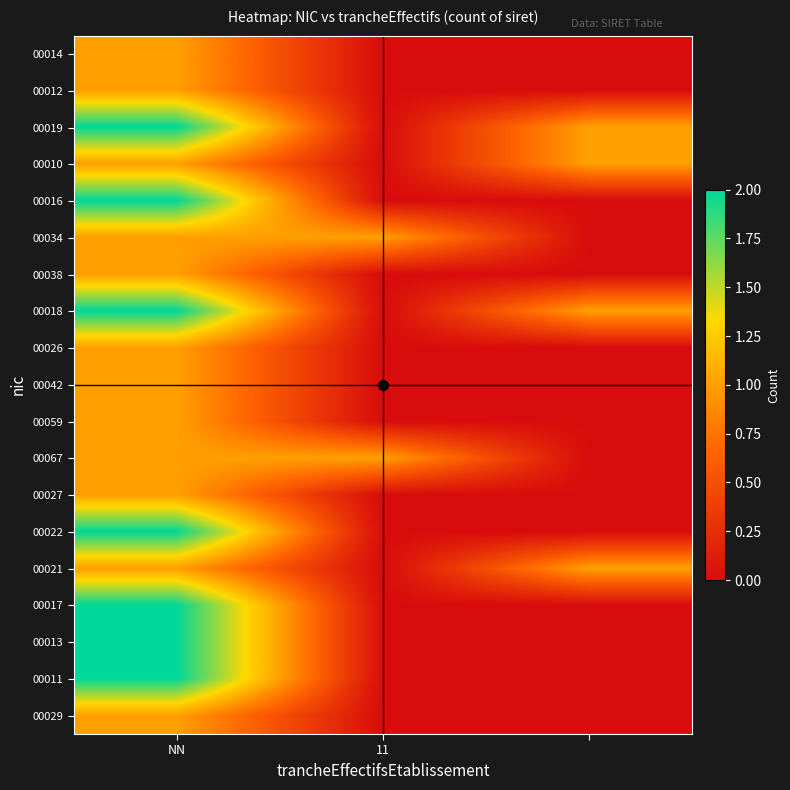

Count the number of data series in this chart.

19